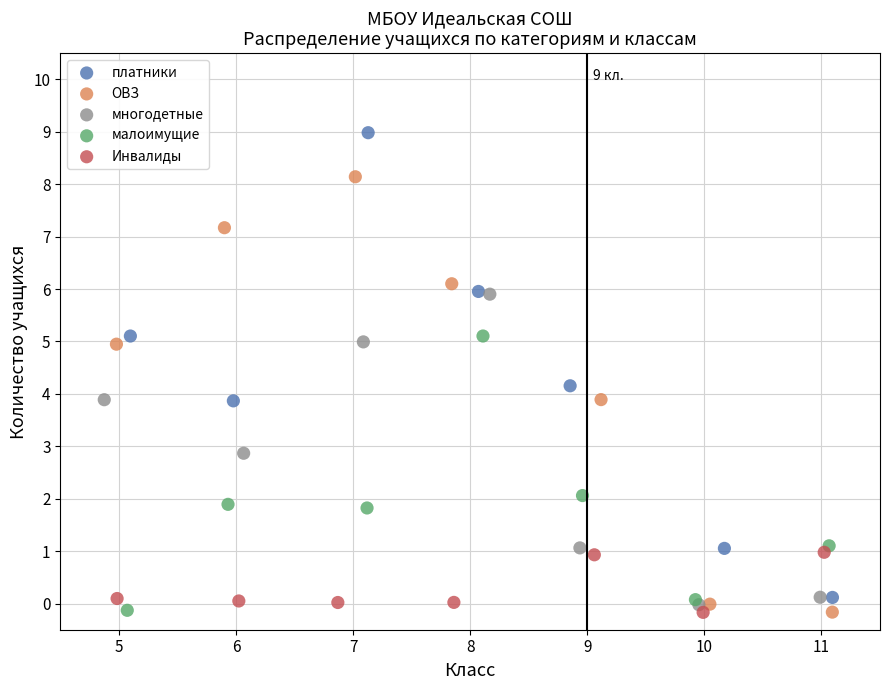

Which series has the largest Y range (max minus min)?

платники